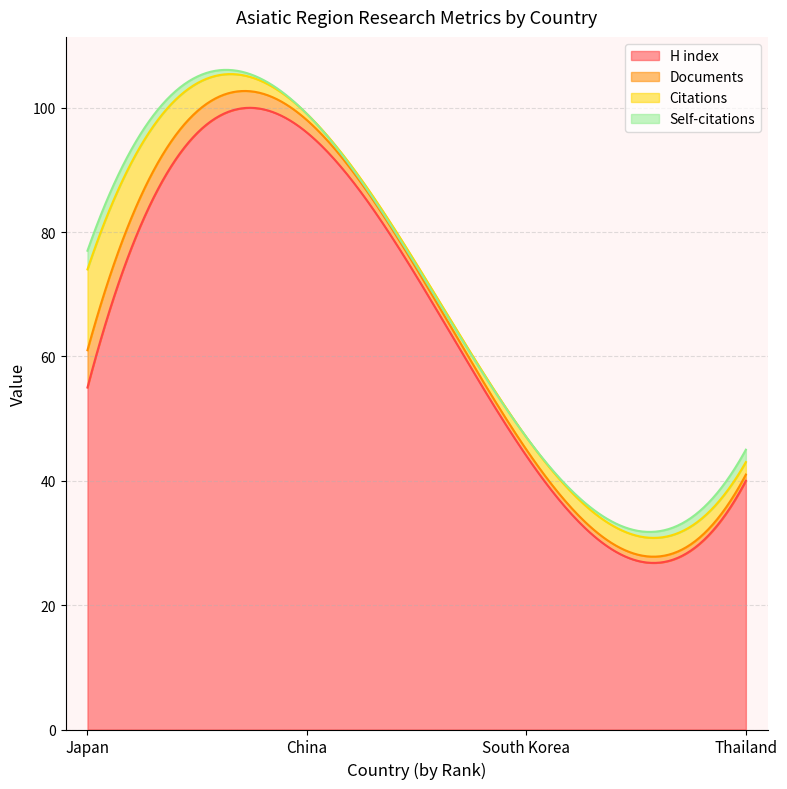

Which label corresponds to the smallest value in the chart?

China